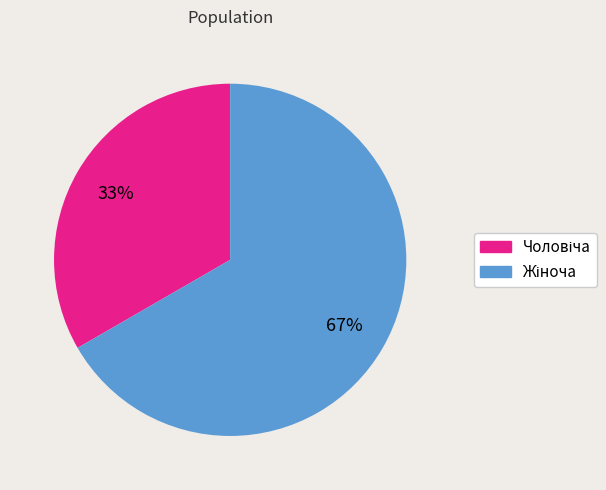

To the nearest percent, what is the average slice percentage?

50%